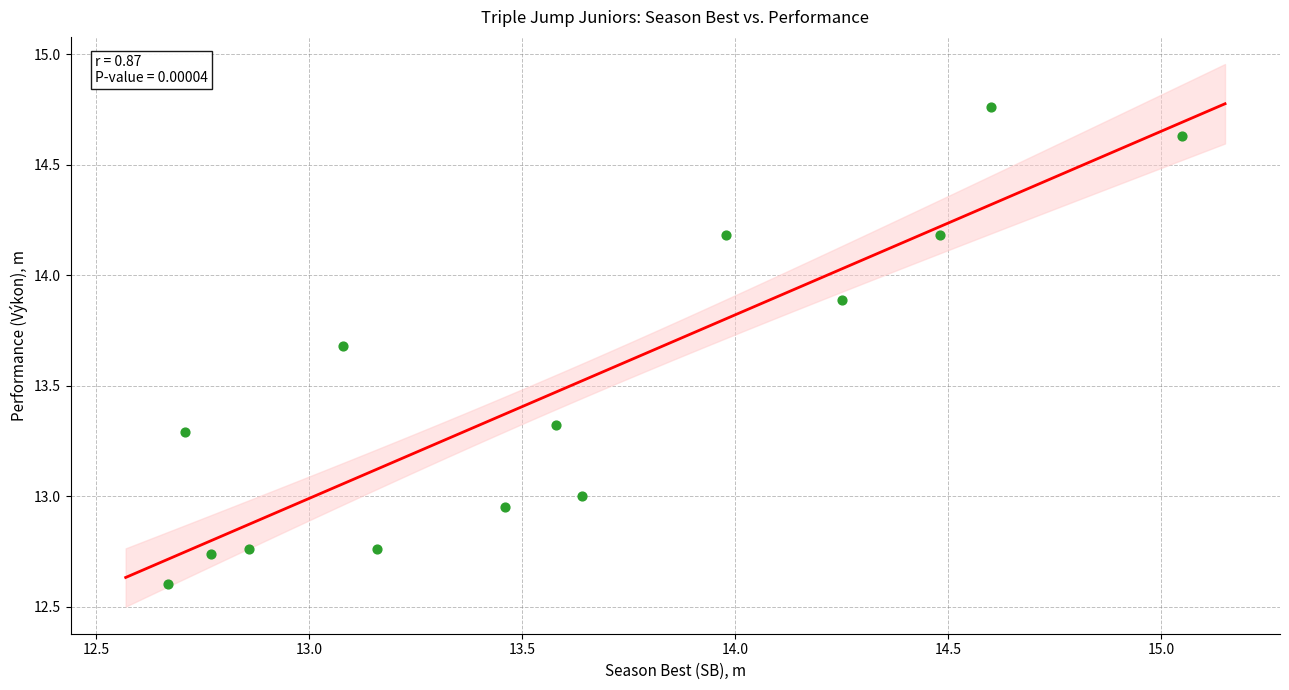

What is the range of Y values (max minus min)?

2.2